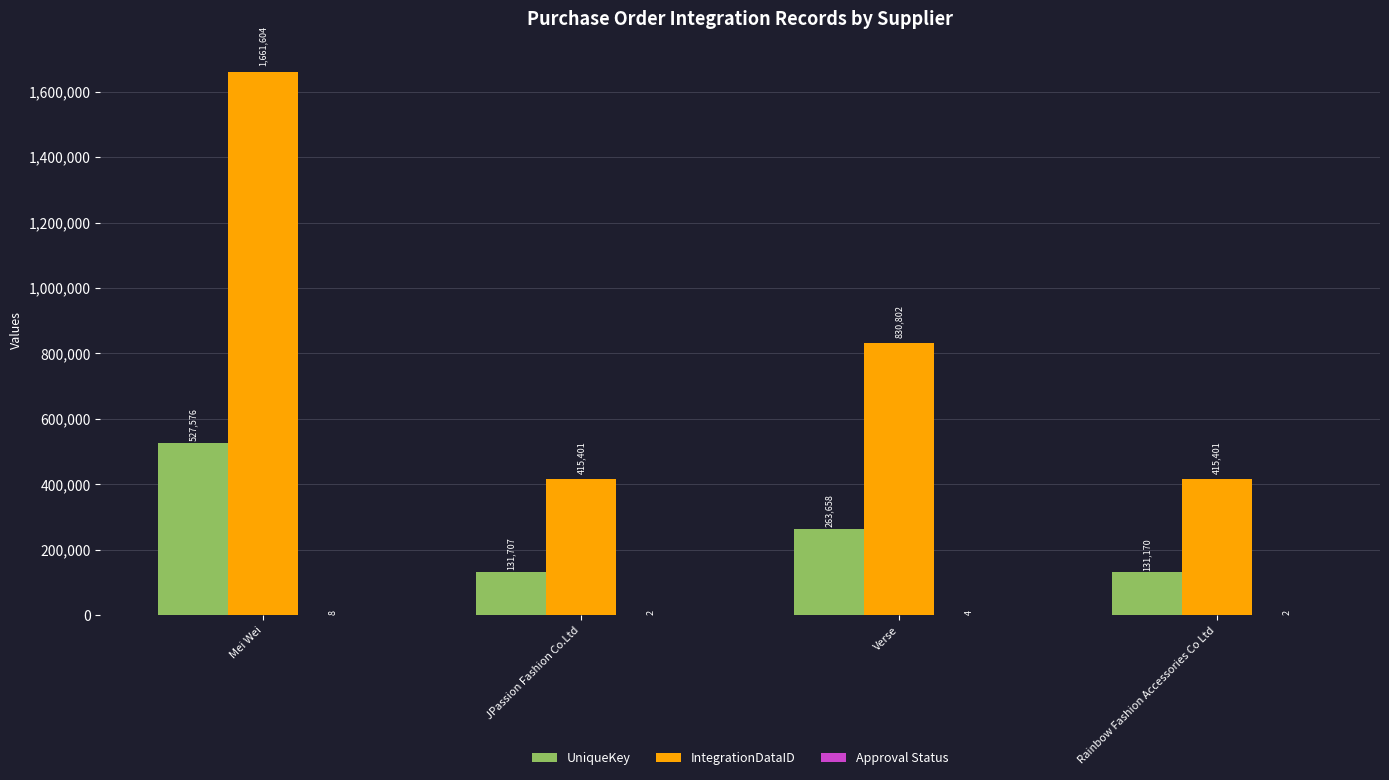

What is the sum of all IntegrationDataID values?

3323208